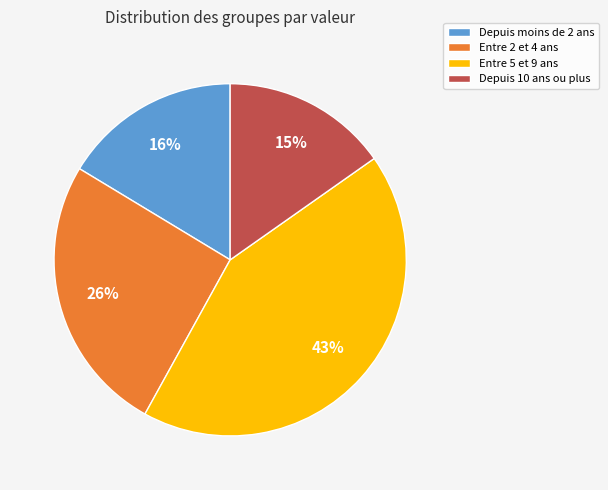

True or false: Depuis moins de 2 ans accounts for 22% of the total.

False